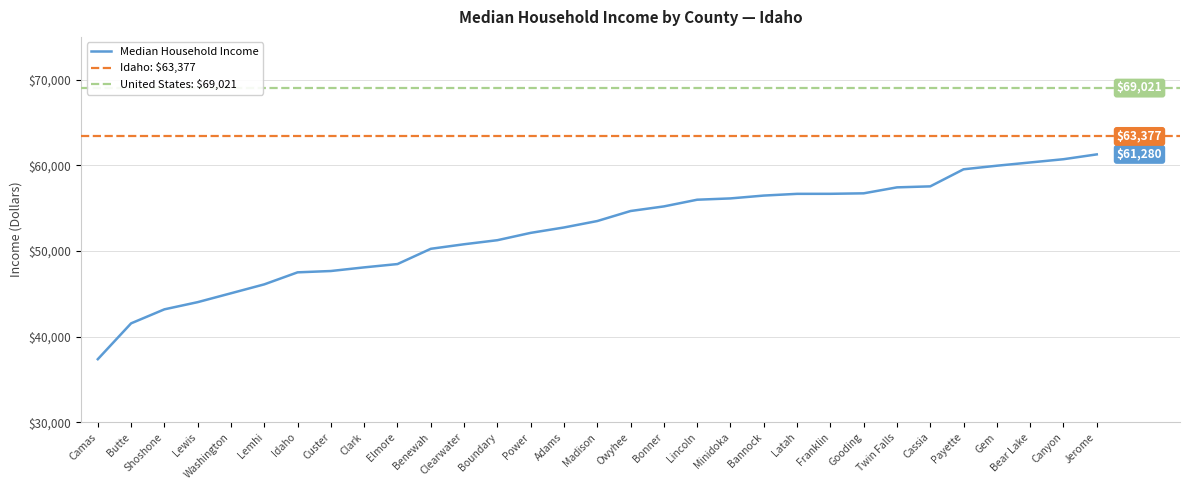

Approximately how many times larger is the value at Cassia compared to Jerome?

0.9